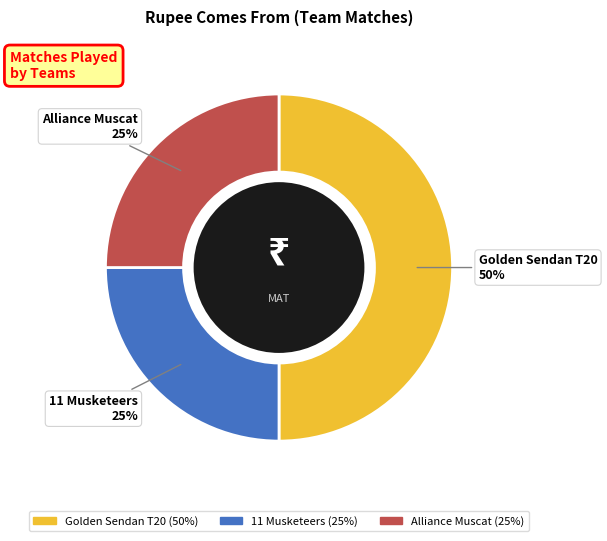

Is it true that 11 Musketeers is 33% of the pie?

False